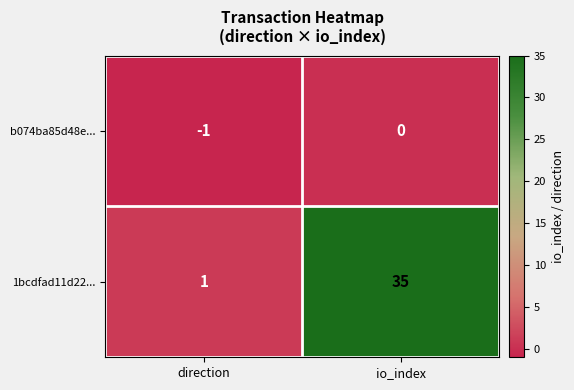

Reading right to left, transcribe all the data shown in this chart.

b074ba85d48e...: 0	-1
1bcdfad11d22...: 35	1